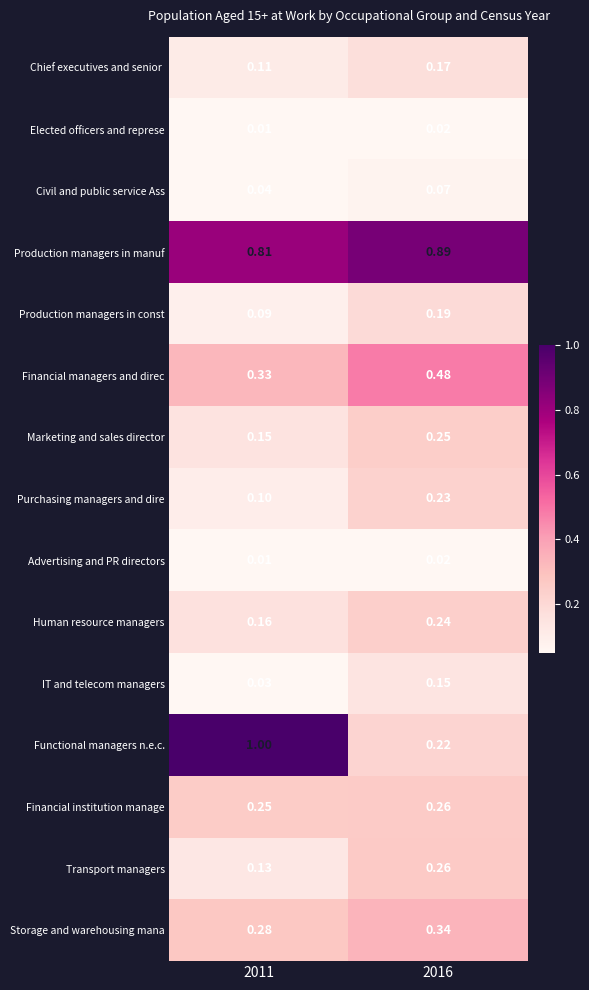

Which series has the largest total across all categories?

Production managers in manuf